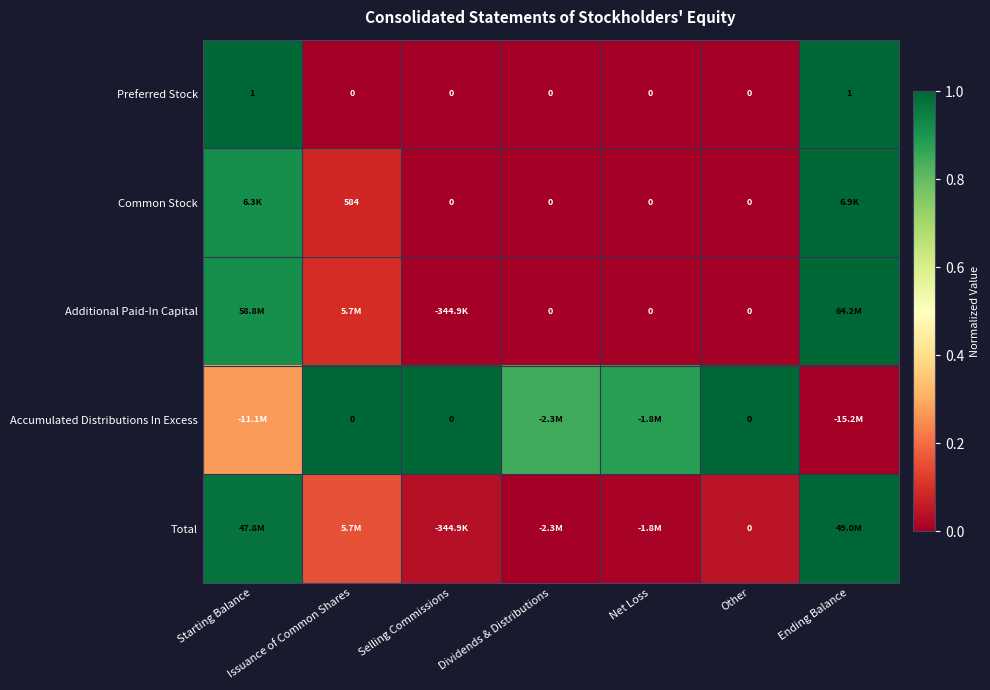

How many series are shown in this chart?

5